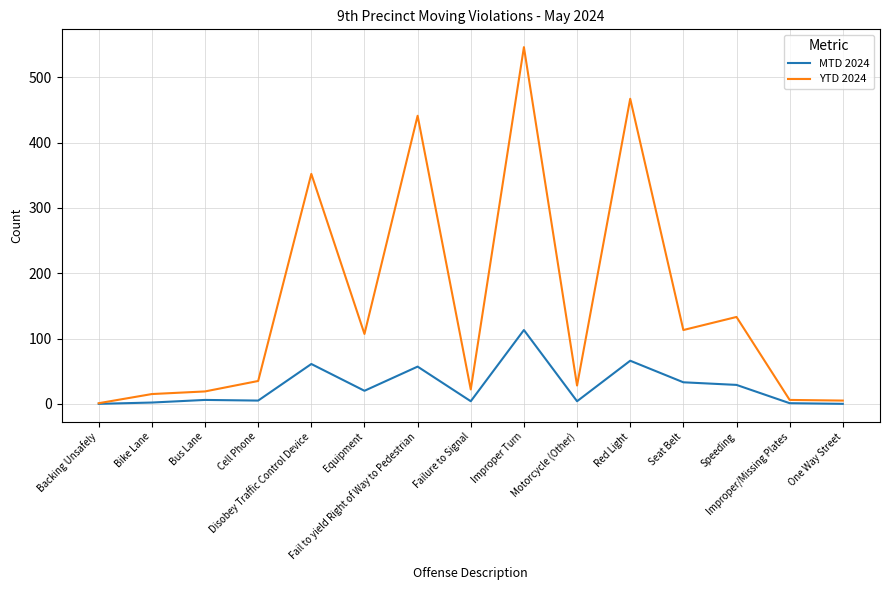

The value of YTD 2024 at Seat Belt is 57. True or false?

False